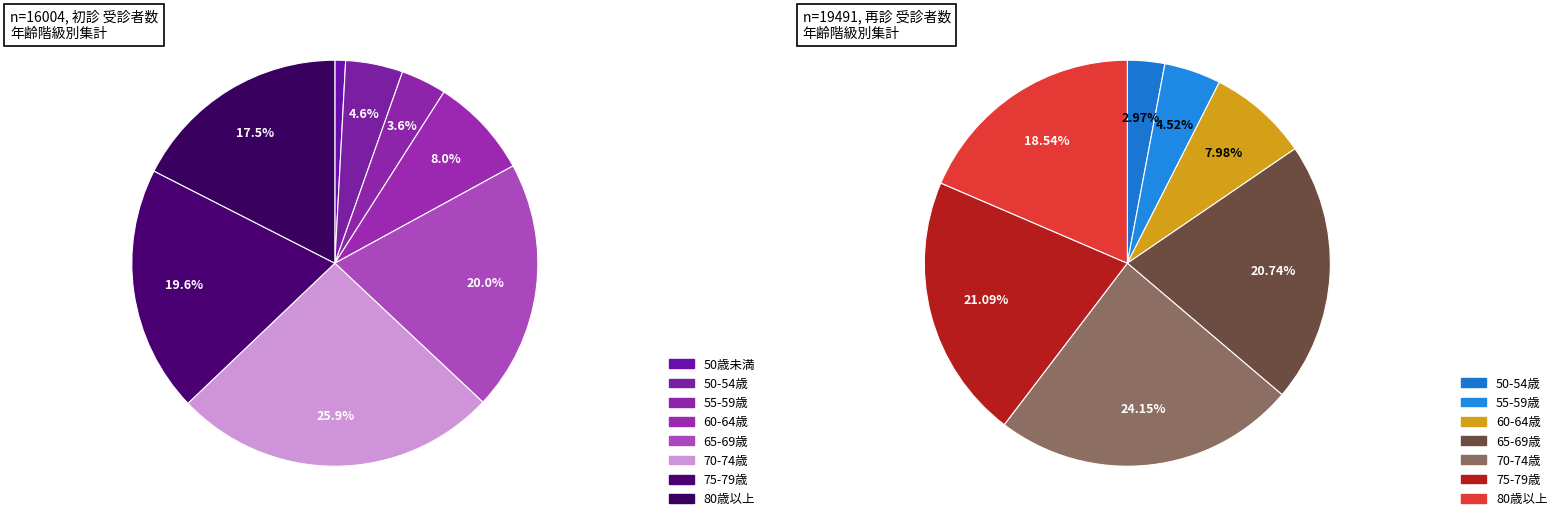

True or false: 65-69歳 accounts for 20% of the total.

True